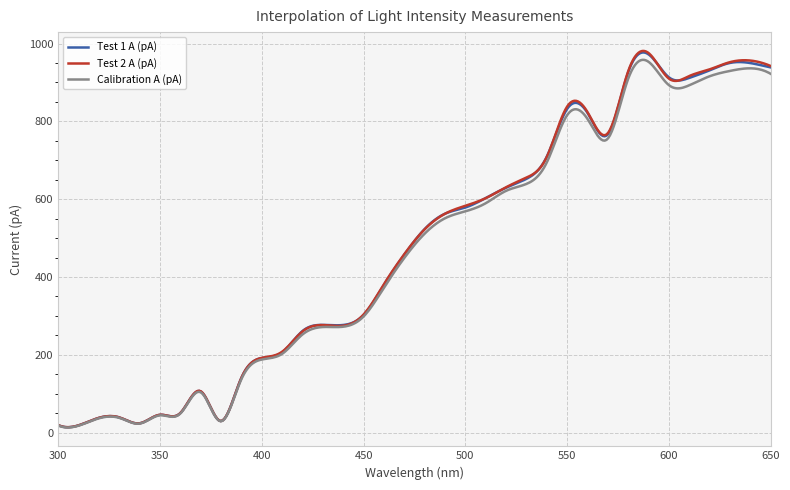

Which series has the widest spread of values?

Test 2 A (pA)